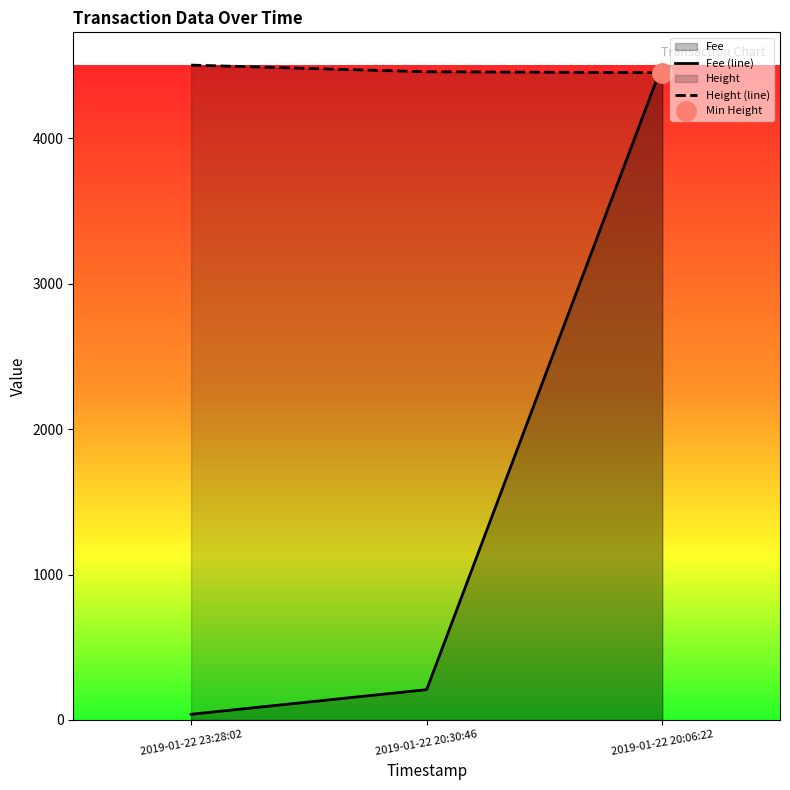

Does the chart display data point markers on the line(s)?

No